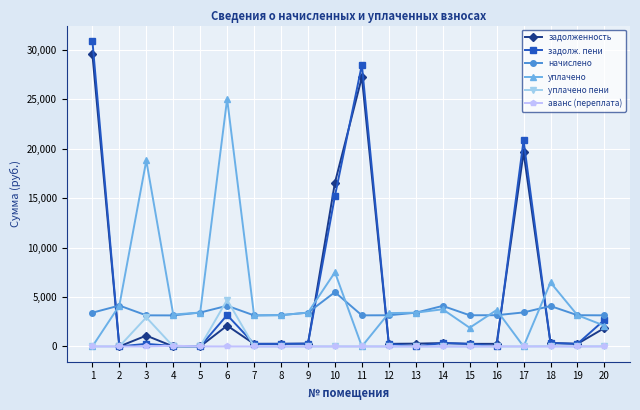

What are all the series names shown in the legend?

задолженность, задолж. пени, начислено, уплачено, уплачено пени, аванс (переплата)